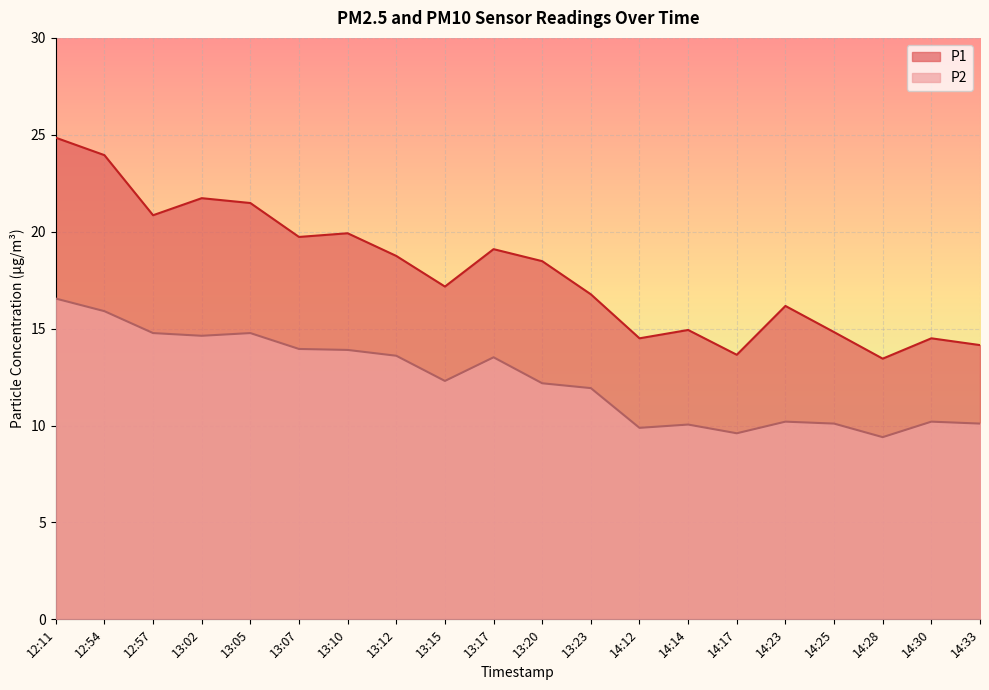

Count the number of data series in this chart.

2